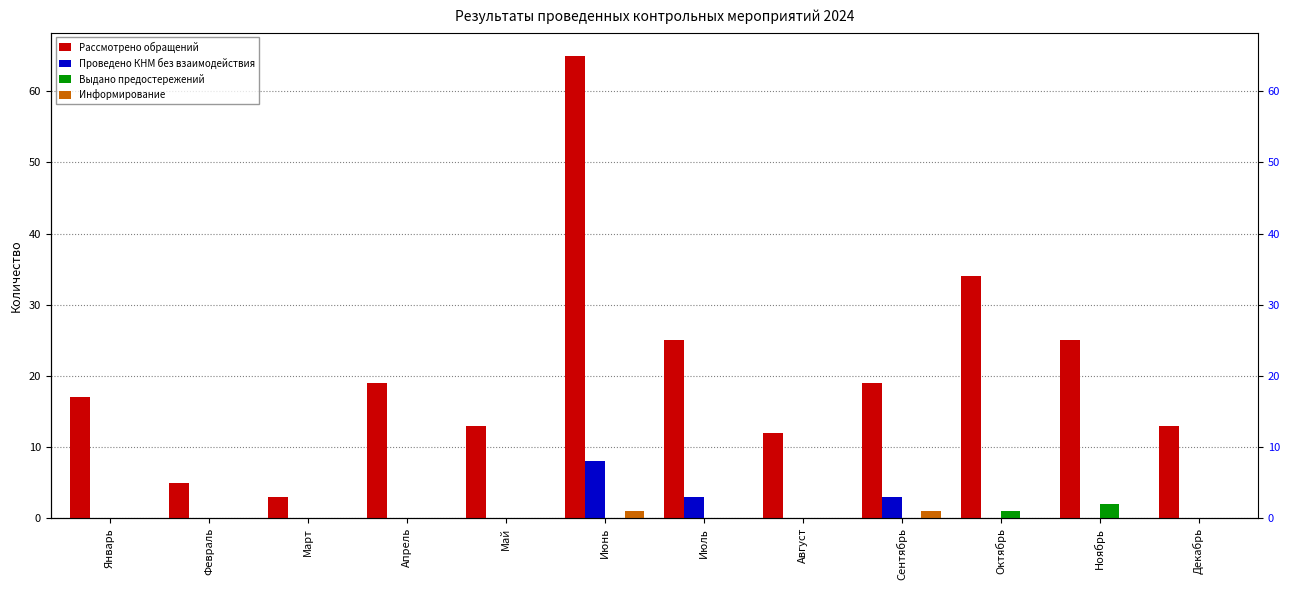

What is the total value across all series at Декабрь?

13